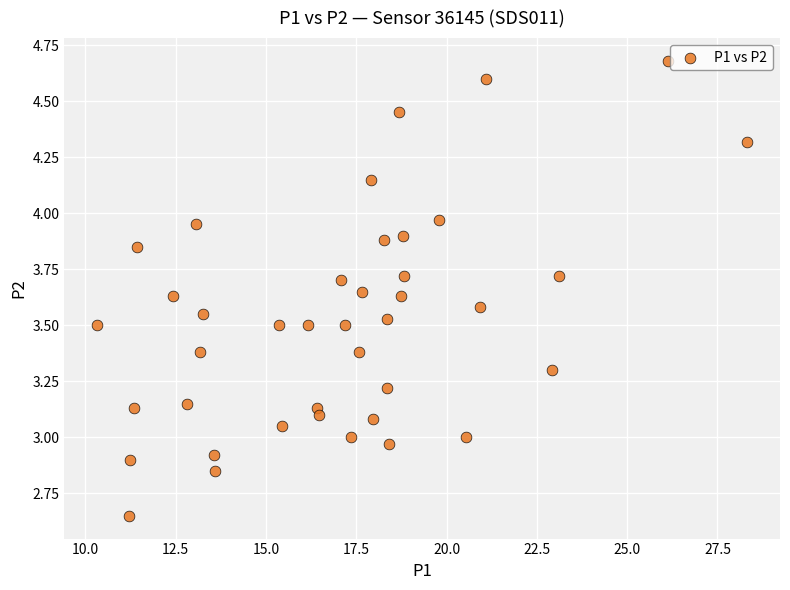

What is the range of X values (max minus min)?

18.0